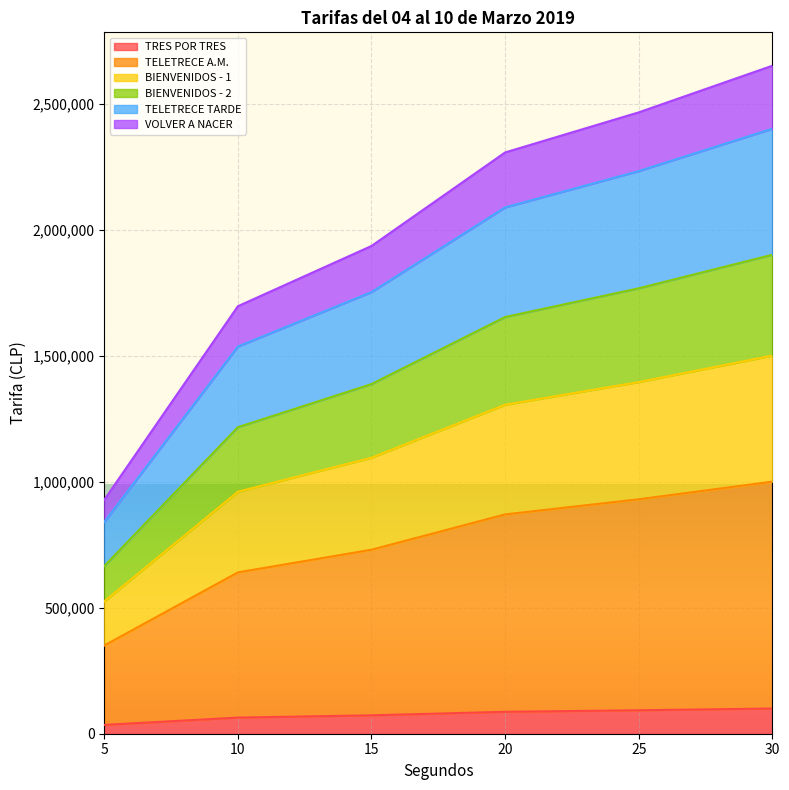

True or false: TRES POR TRES has more than 2 interior local peaks.

False